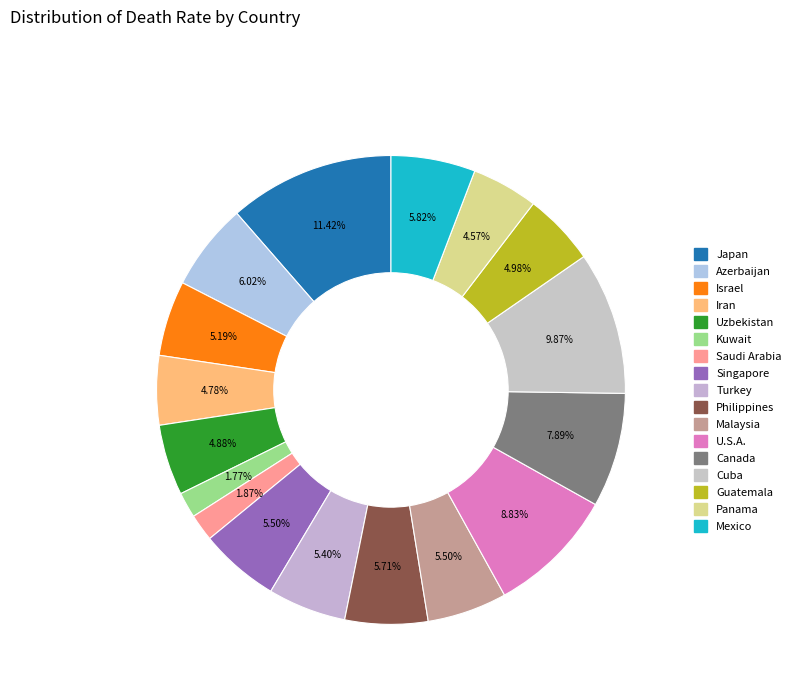

Does any single category account for the majority?

No